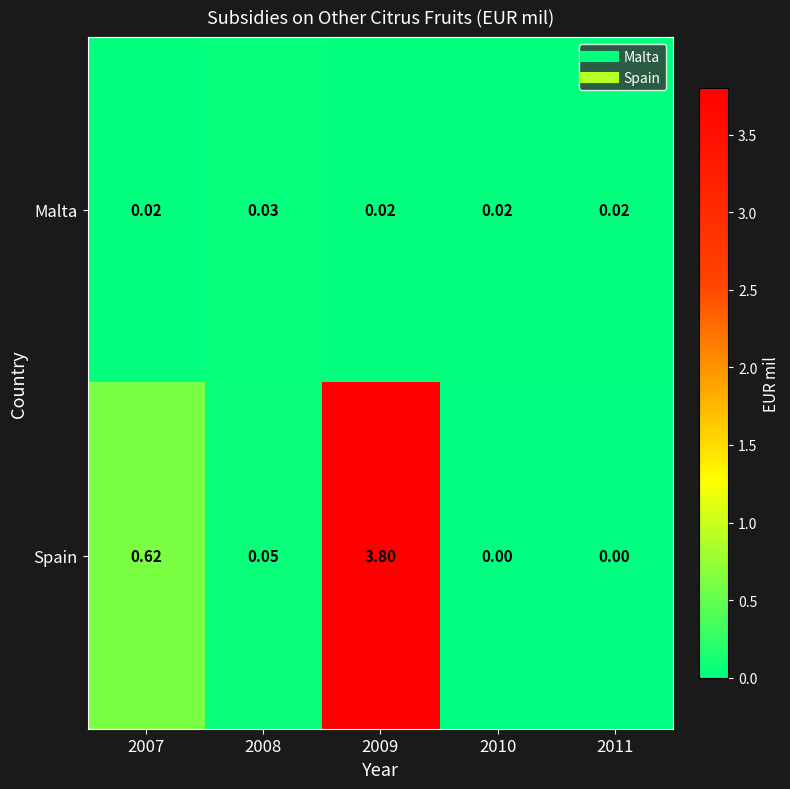

Which series has the largest range (max minus min)?

Spain